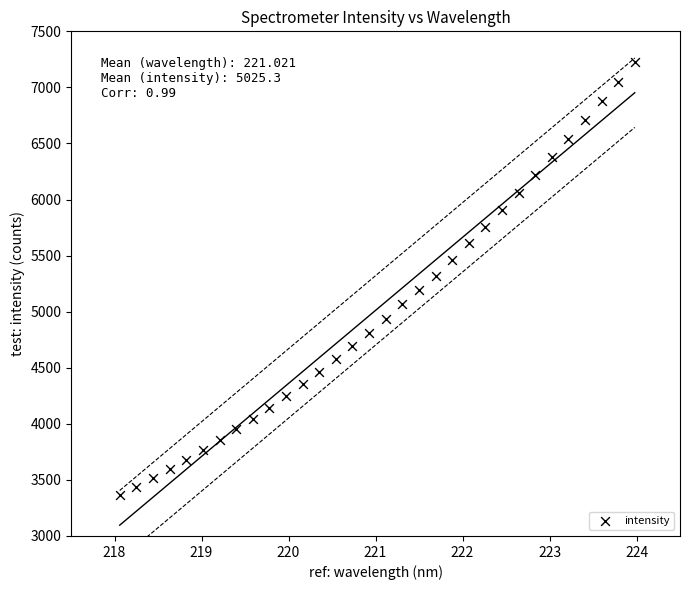

What is the range of Y values (max minus min)?

3866.9